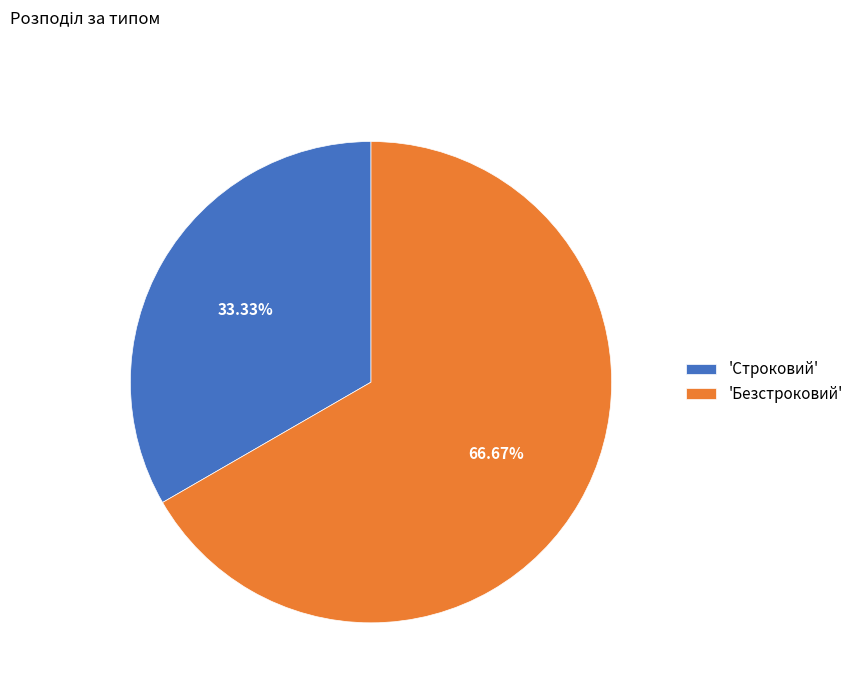

How many slices are in this pie chart?

2